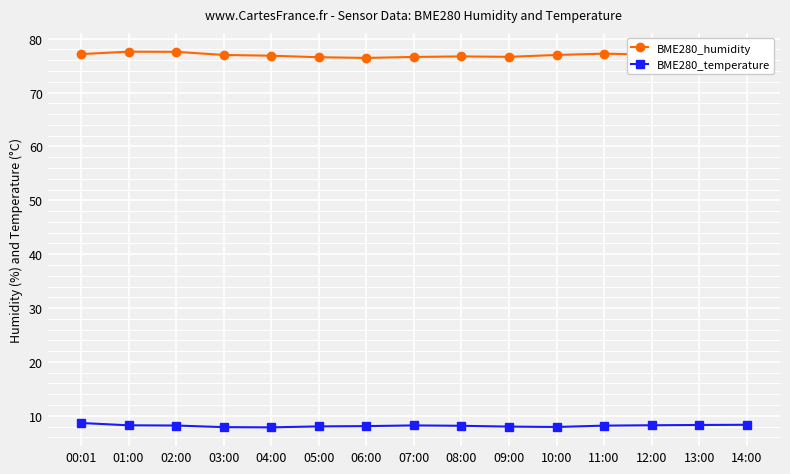

What is the difference between the maximum and minimum values in the BME280_humidity series?

1.2